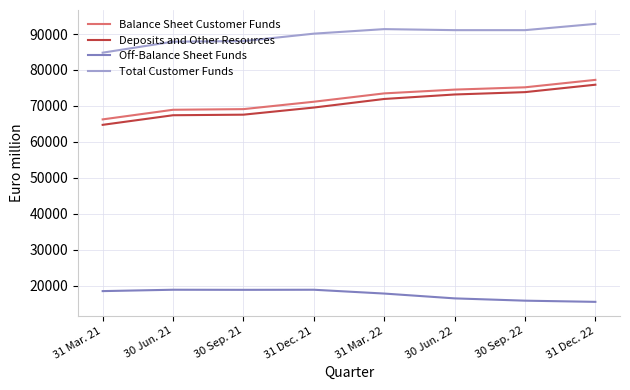

What is the difference between the maximum and minimum values in the Balance Sheet Customer Funds series?

10981